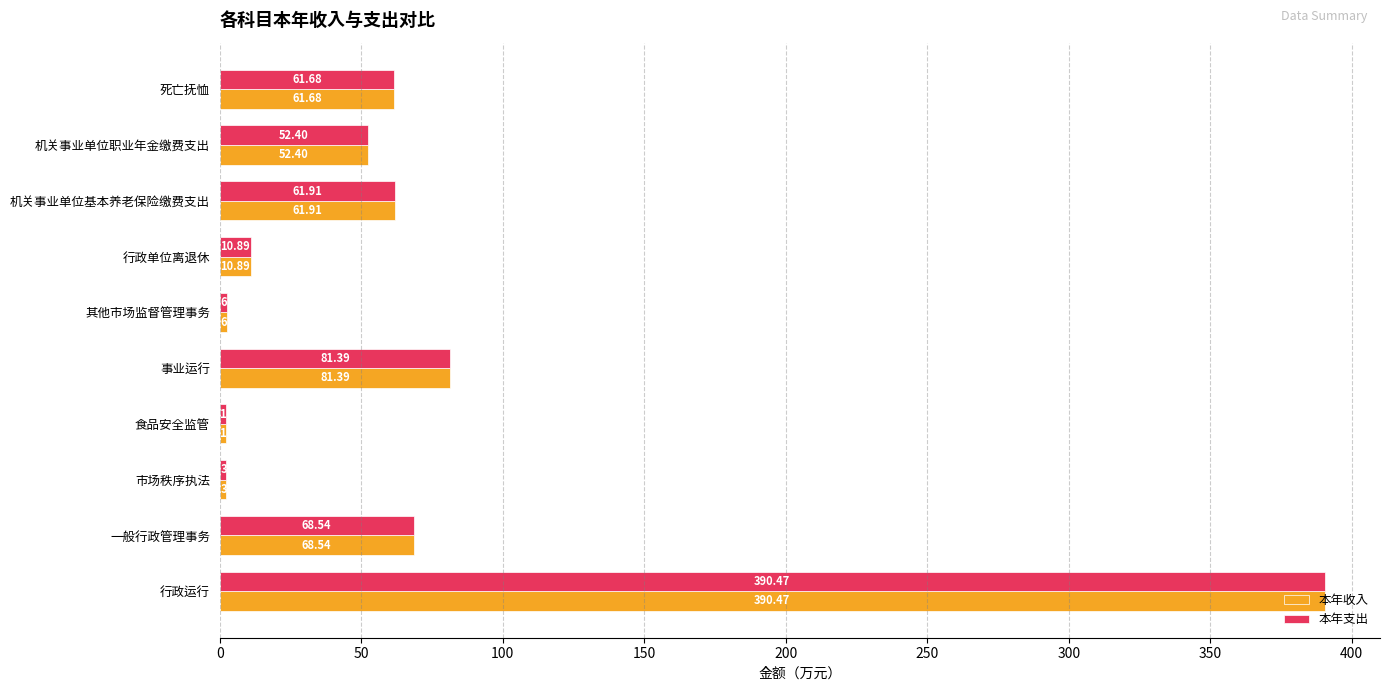

Where is 本年收入 nearest to the value 196?

事业运行